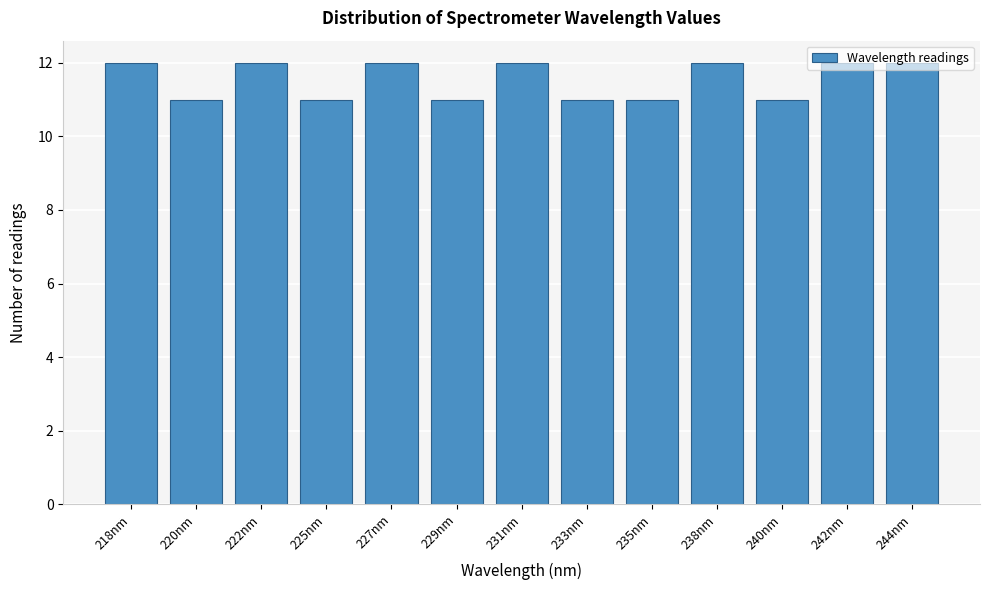

What is the greatest value displayed?

12